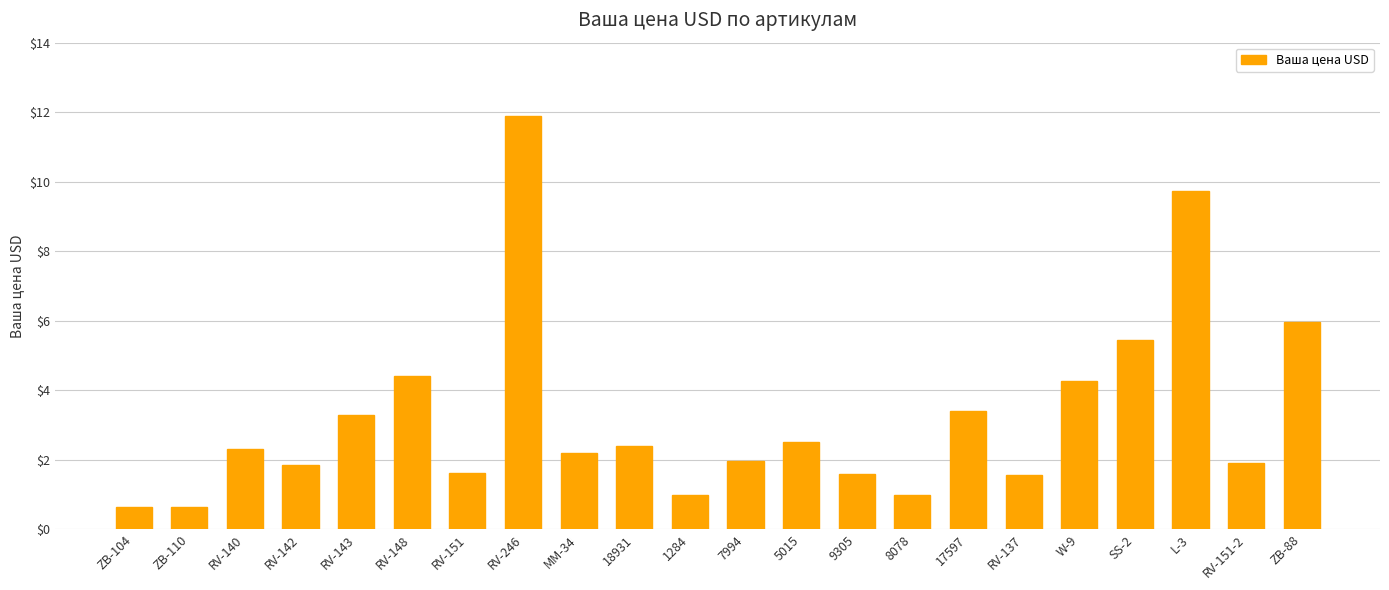

What is the average value?

3.3